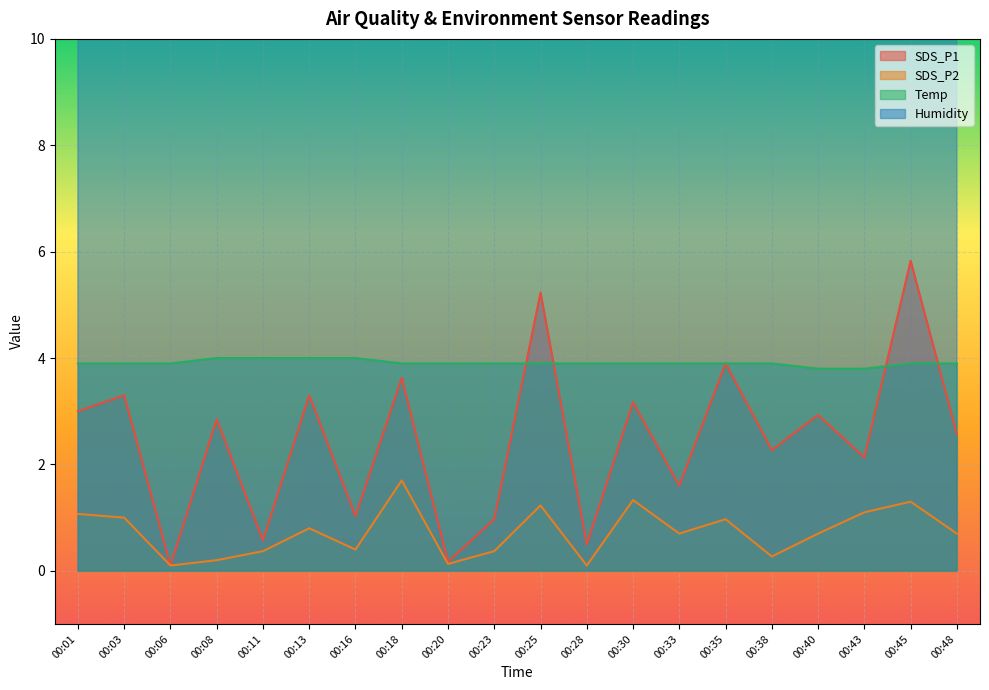

What is the value of the SDS_P2 point at the 19th from the left?

1.3